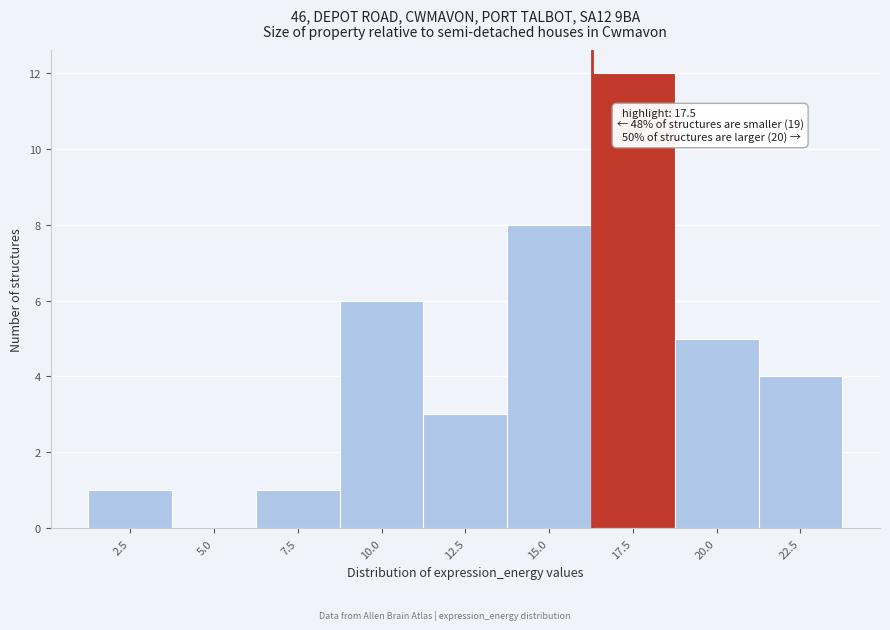

Reading left to right, list all the values displayed in this chart.

2.5=1	5.0=0	7.5=1	10.0=6	12.5=3	15.0=8	17.5=12	20.0=5	22.5=4